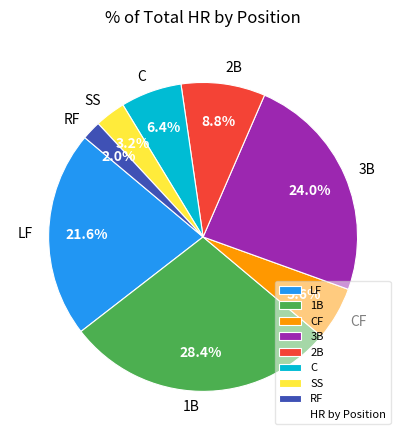

How many segments does this pie chart have?

8